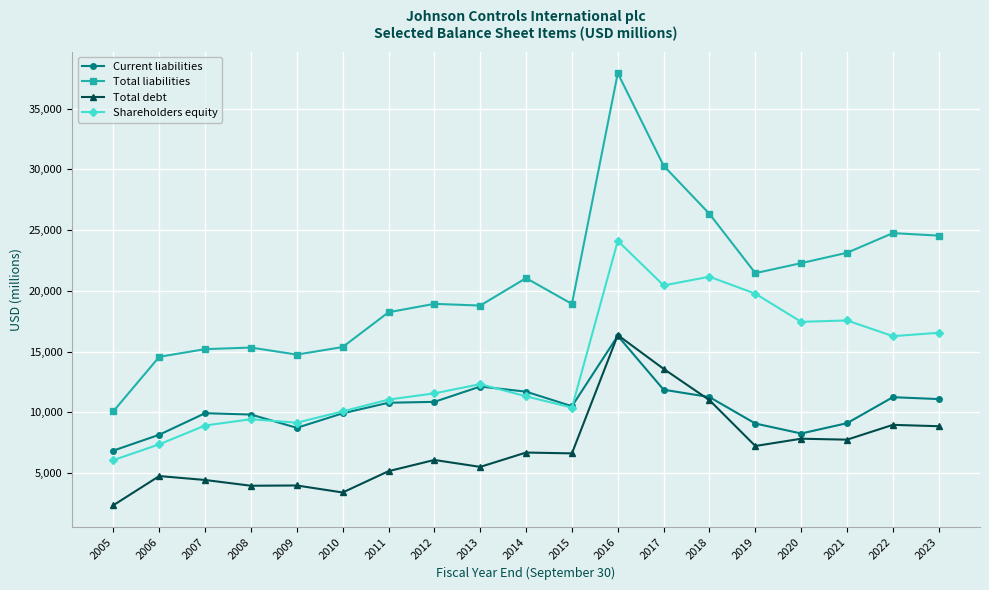

True or false: Shareholders equity and Total liabilities cross at least once.

False